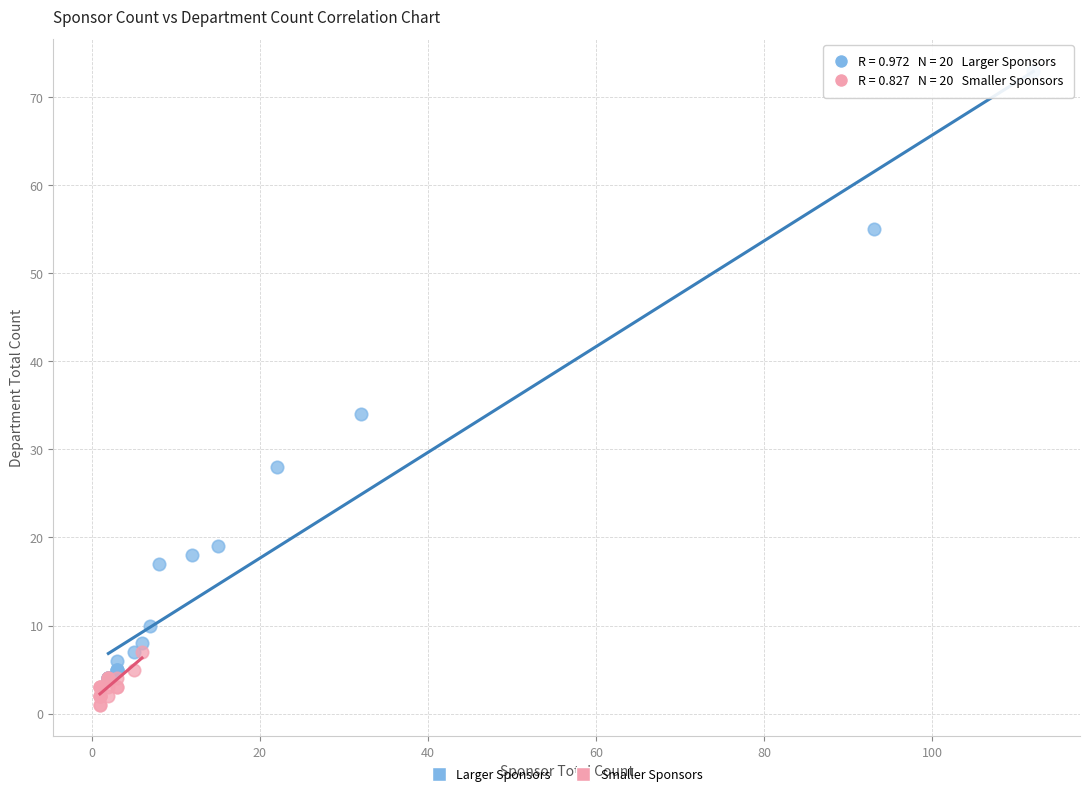

Which series has the largest Y range (max minus min)?

Larger Sponsors